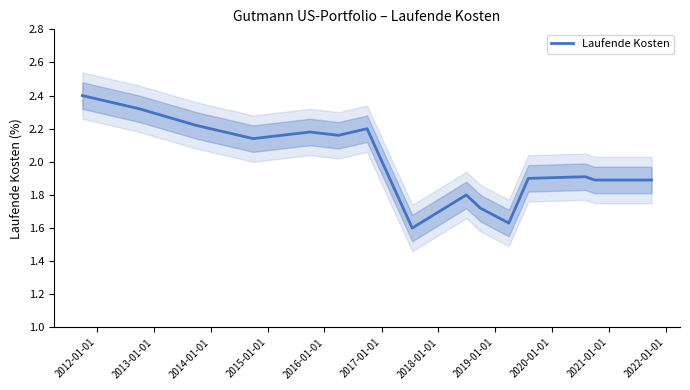

What is the maximum value for Laufende Kosten?

2.4